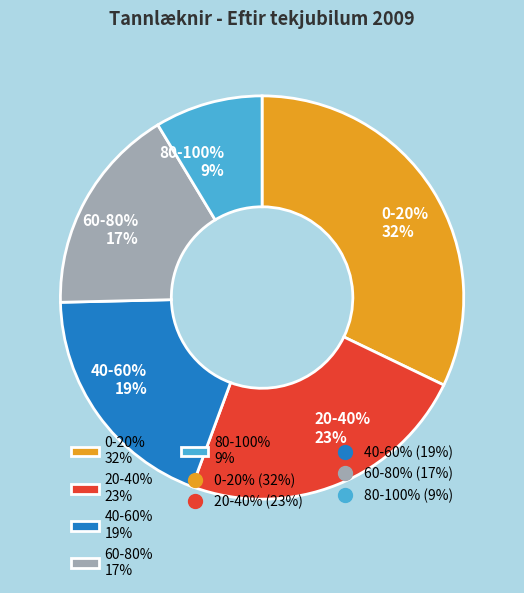

Between 60-80% and 80-100%, which is larger?

60-80%